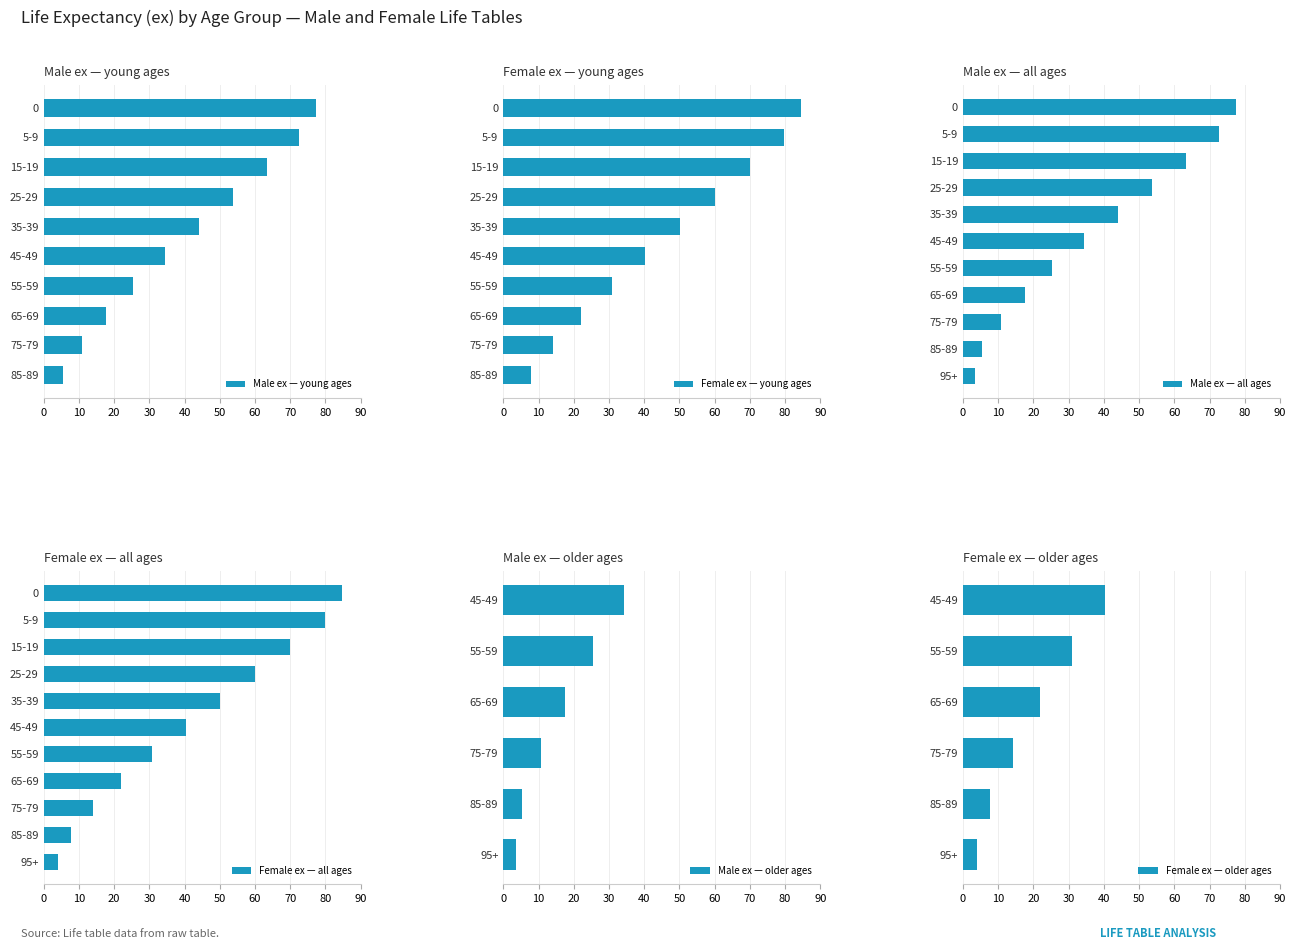

What is the sum of the Male ex — young ages values at 65-69 and 85-89?

23.0